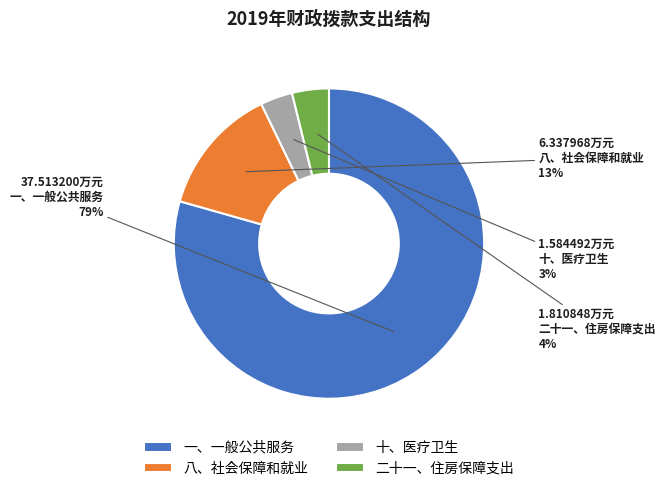

Do 一、一般公共服务 and 八、社会保障和就业 together represent more than half of the pie?

Yes